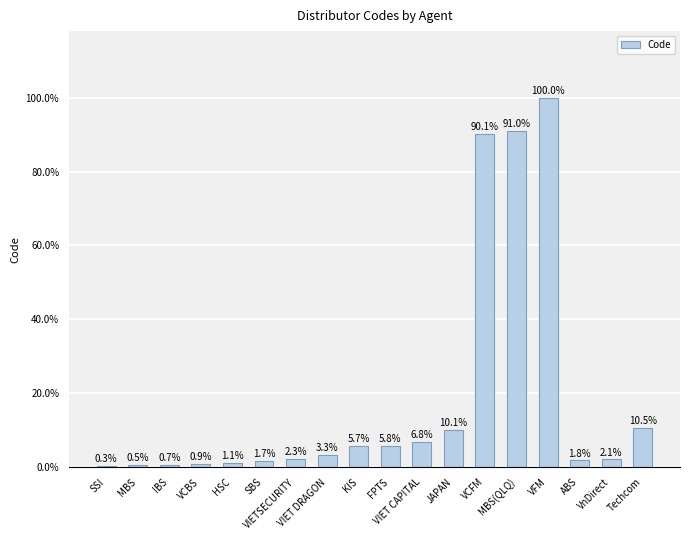

At which label is the value closest to 0?

SSI